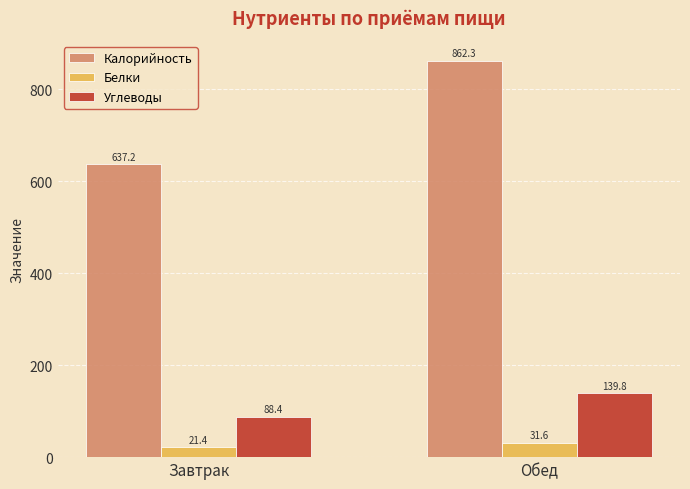

What is the sum of the Калорийность values at Завтрак and Обед?

1499.5